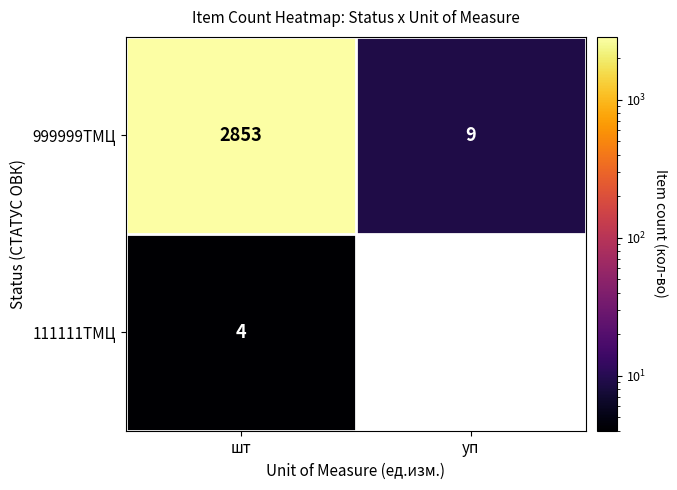

At which label does 999999ТМЦ reach its peak?

шт